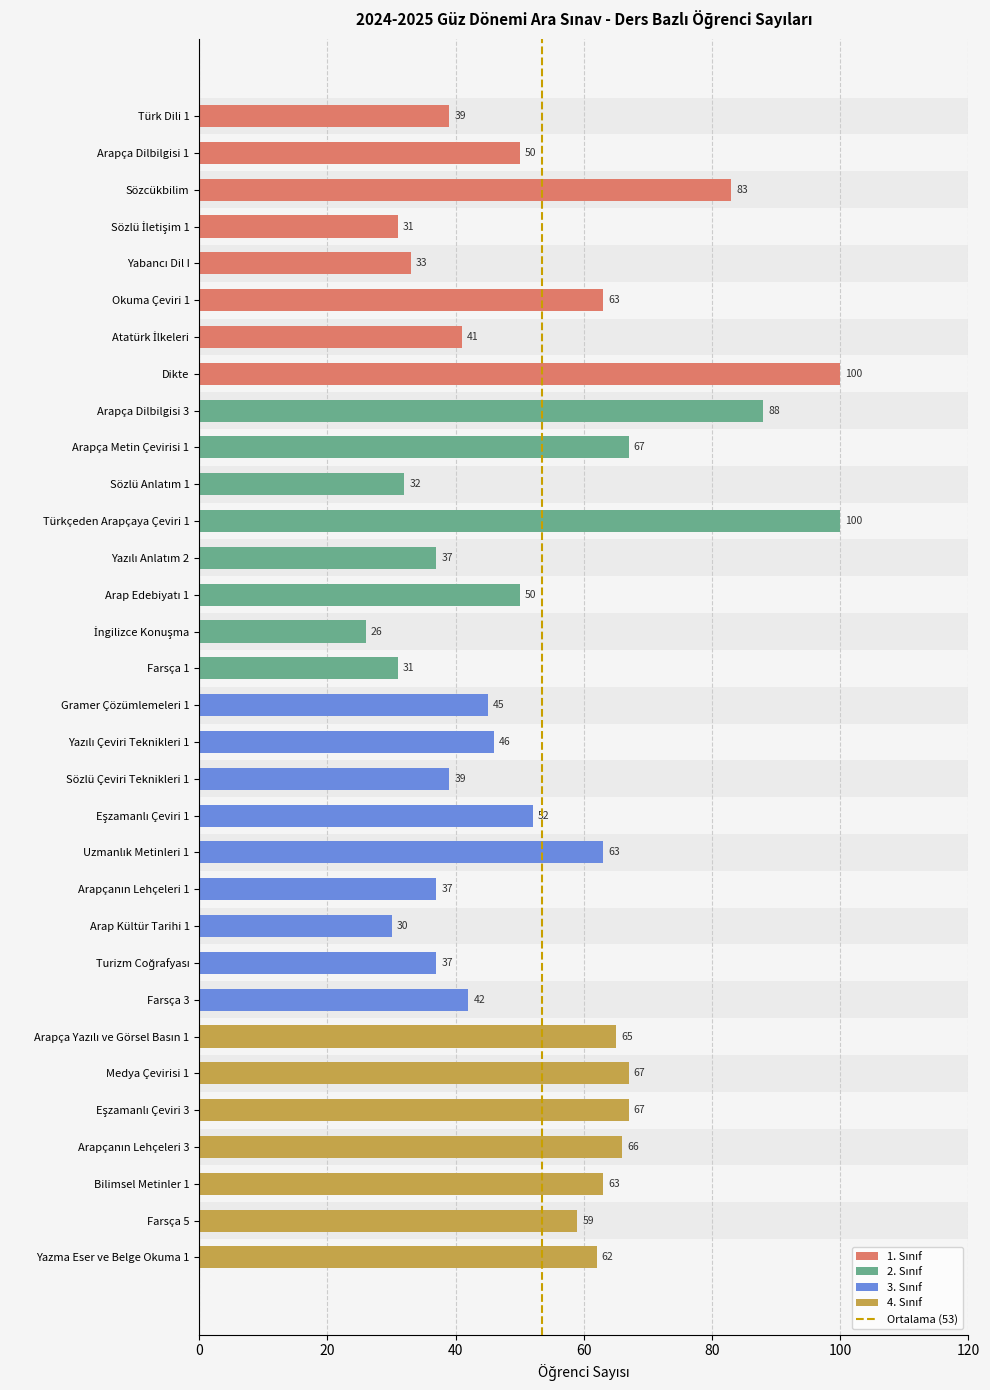

What value does the data have at Arapça Dilbilgisi 1?

50